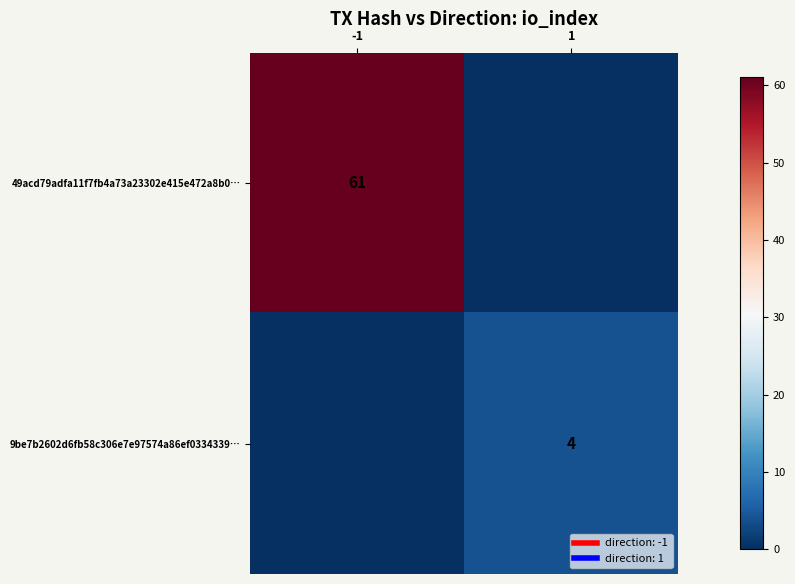

Which series has the widest spread of values?

49acd79adfa11f7fb4a73a23302e415e472a8b0…